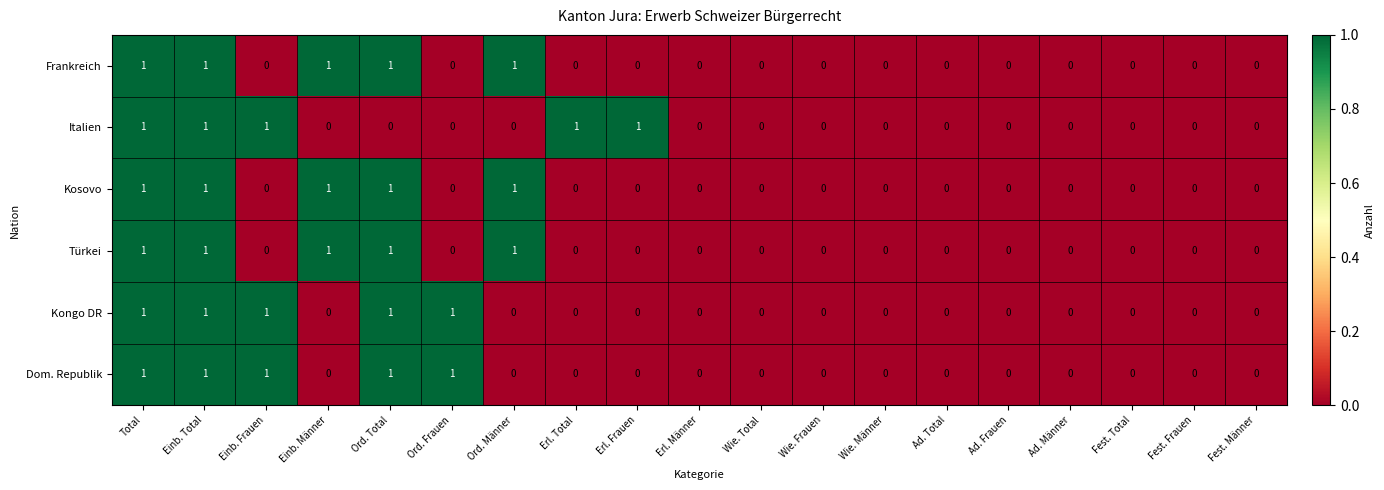

How many positive values does the Türkei series have?

5